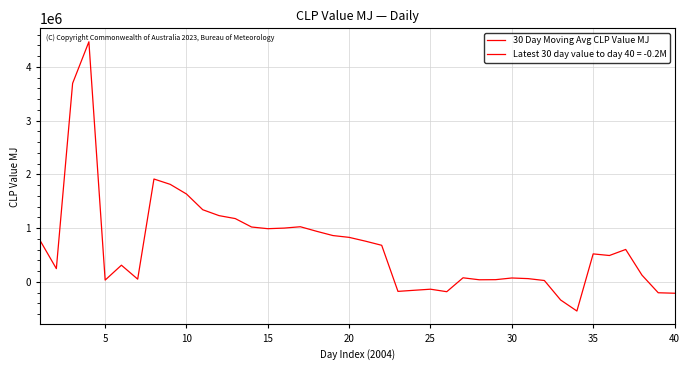

What is the sum of all values?

26866800.7